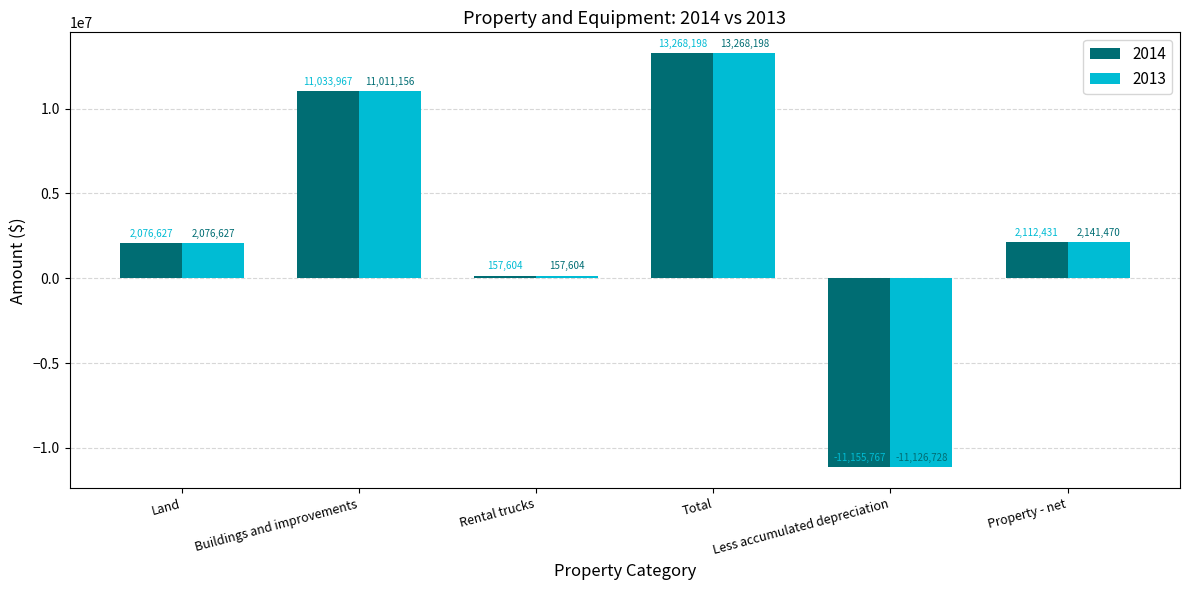

Count the number of categories in the chart.

6